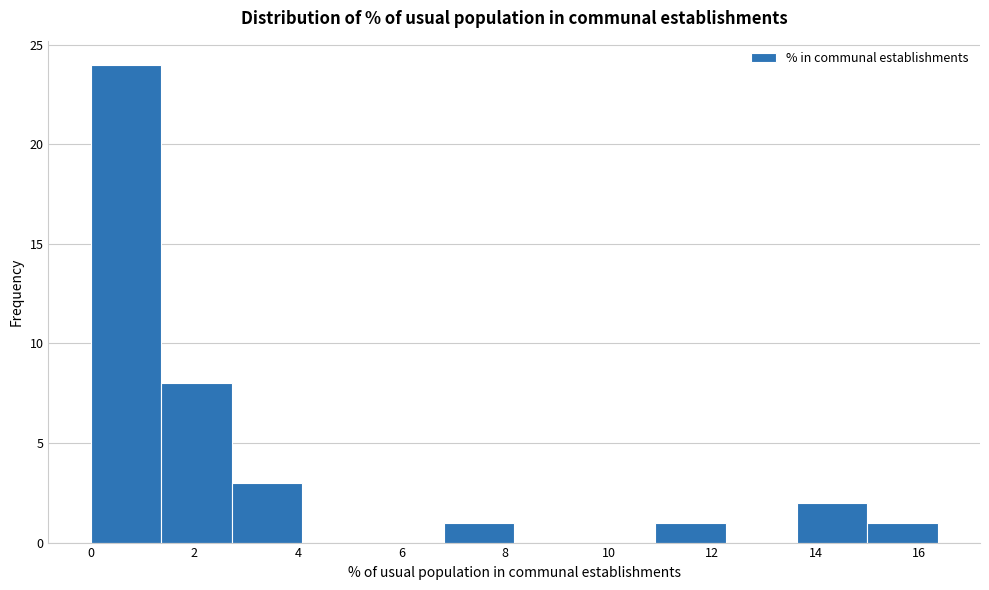

Which range on the x-axis has the tallest bar?

0.0 to 1.4